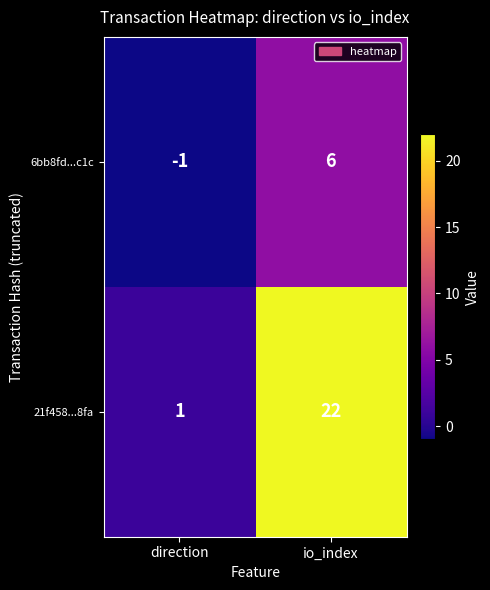

Reading left to right, what are all the values shown in this chart?

6bb8fd...c1c: direction=-1	io_index=6
21f458...8fa: direction=1	io_index=22